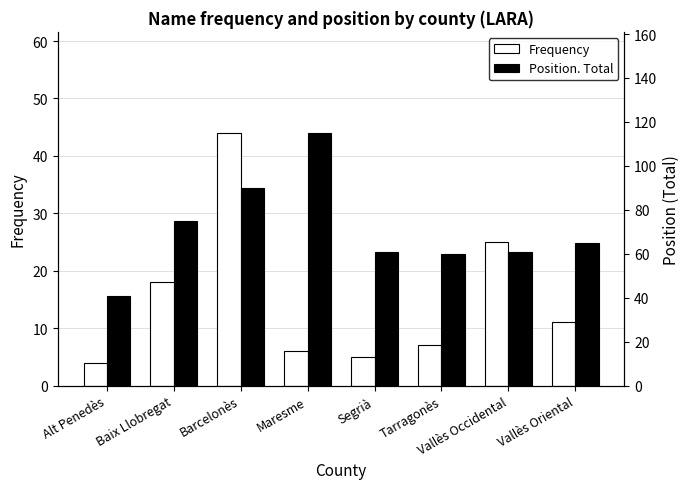

What position from the left is Barcelonès?

3